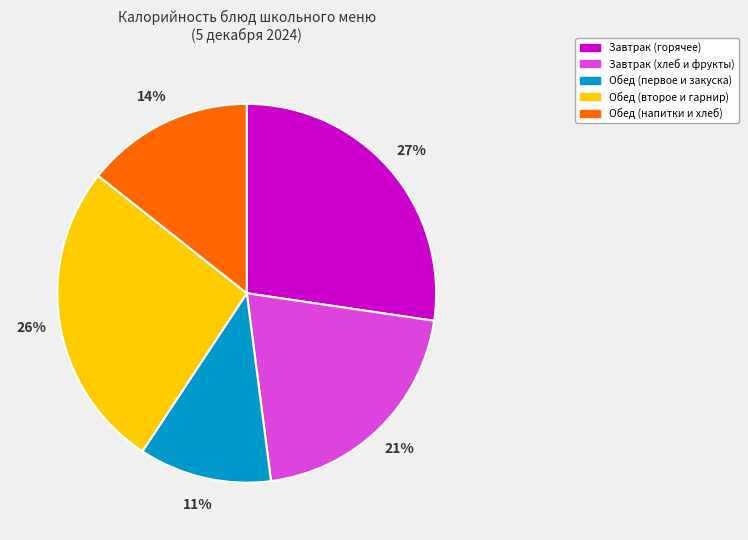

True or false: Завтрак (хлеб и фрукты) accounts for 21% of the total.

True